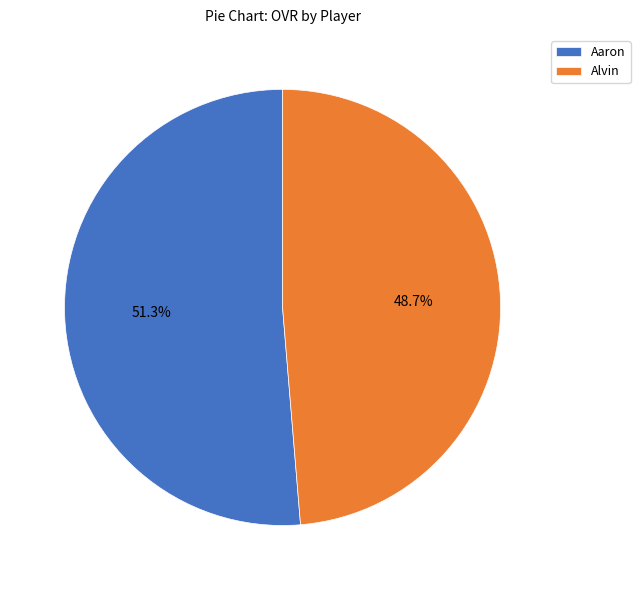

Is it true that Alvin is 37% of the pie?

False